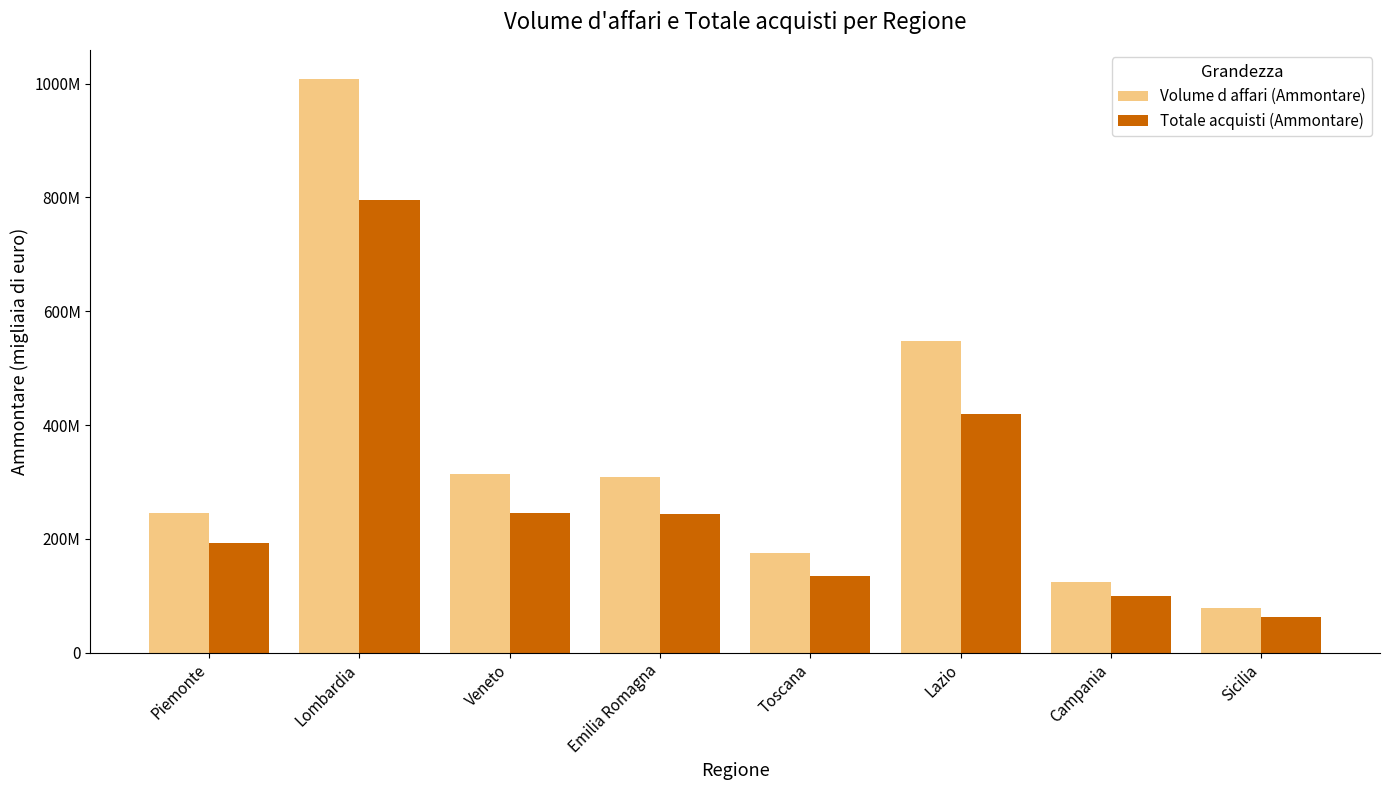

Rank the series by their maximum value, from lowest to highest.

Totale acquisti (Ammontare), Volume d affari (Ammontare)